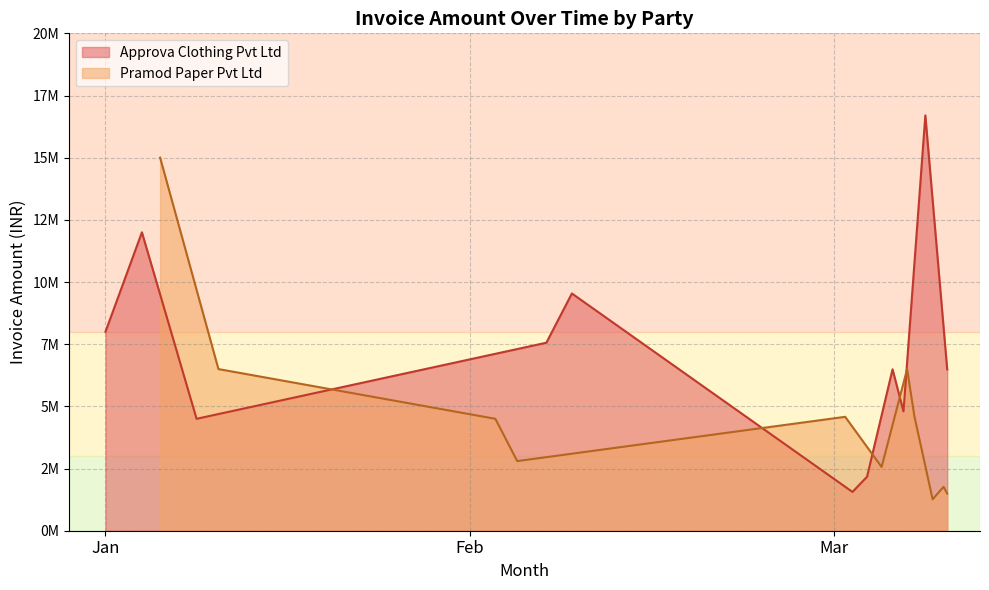

True or false: Pramod Paper Pvt Ltd and Approva Clothing Pvt Ltd cross at least once.

True